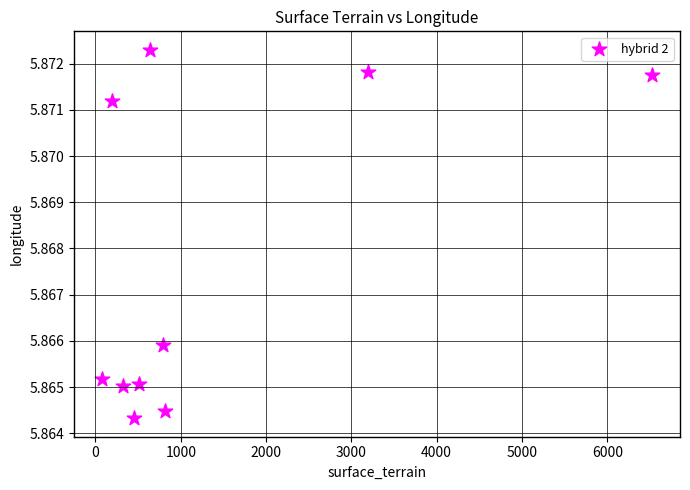

What is the range of X values (max minus min)?

6457.0